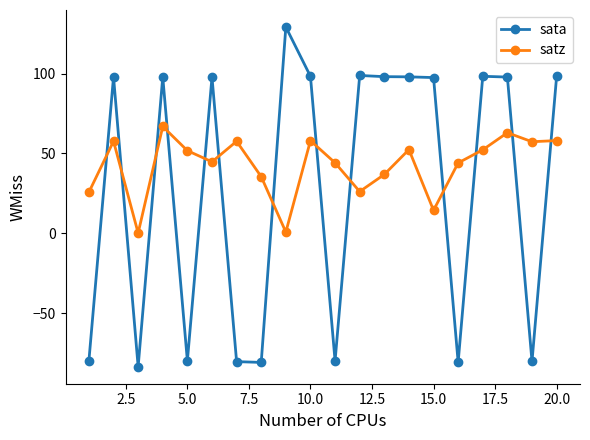

True or false: sata has more than 2 interior local peaks.

True